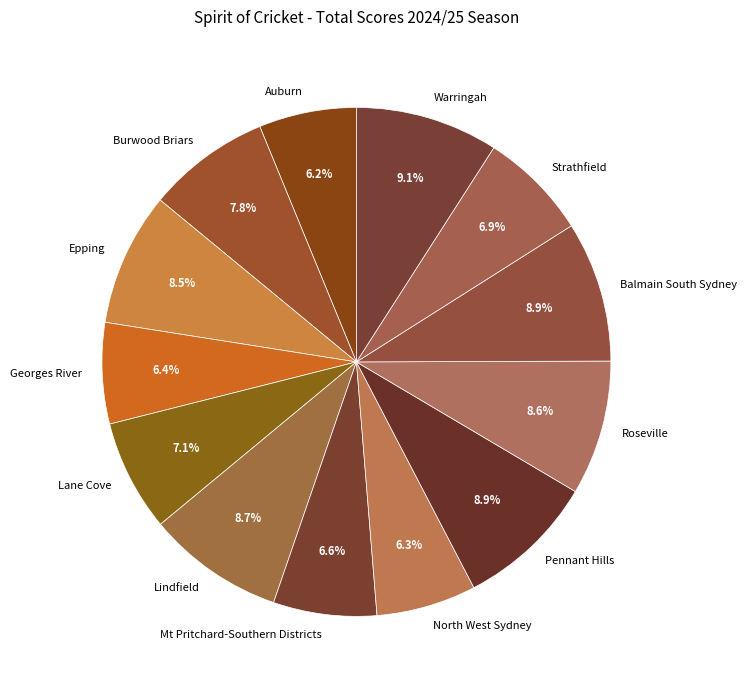

What percentage is the Balmain South Sydney slice, to the nearest percent?

9%